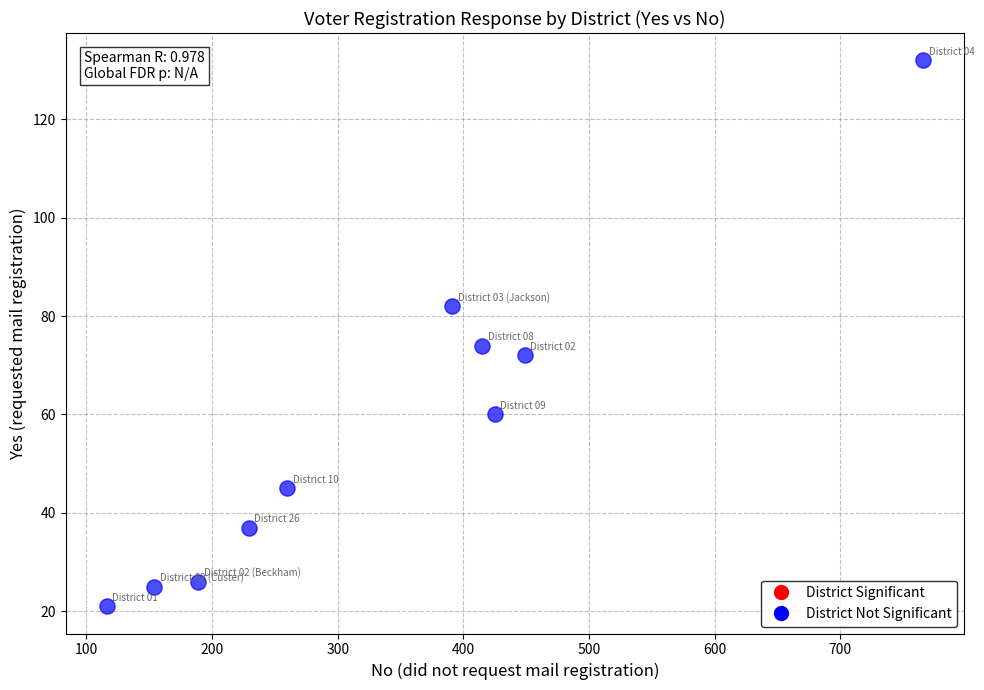

What Y value in the scatter plot is closest to 76?

74